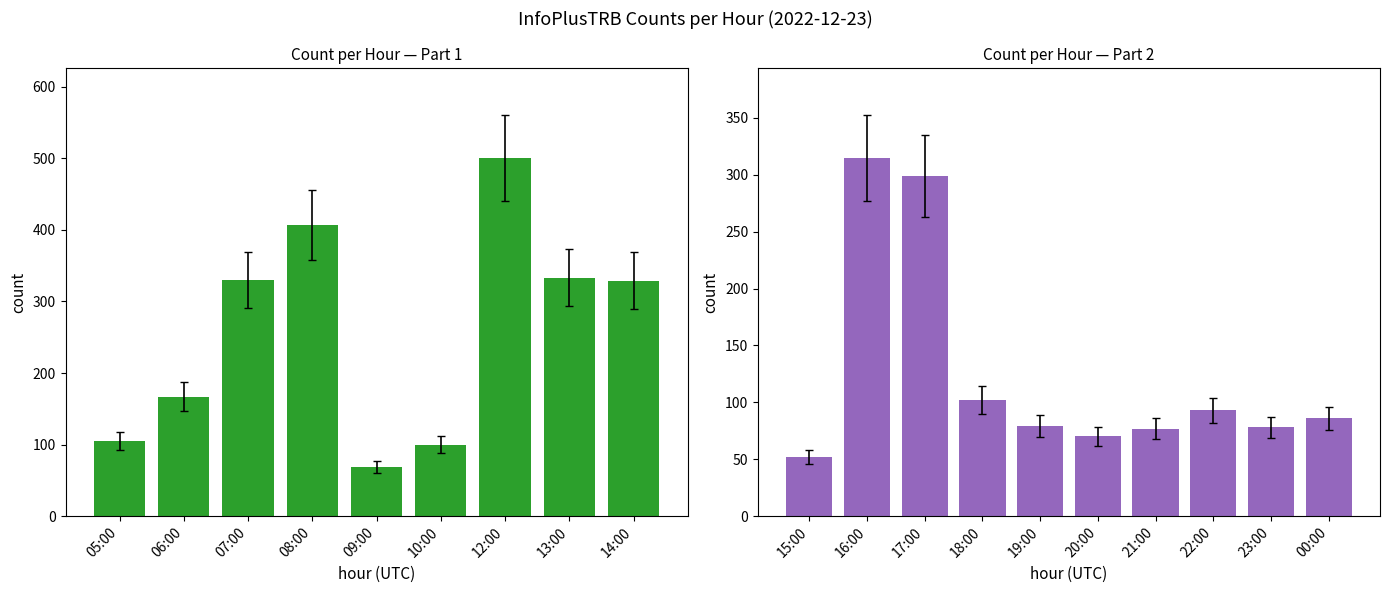

How many data points are less than 102?

9